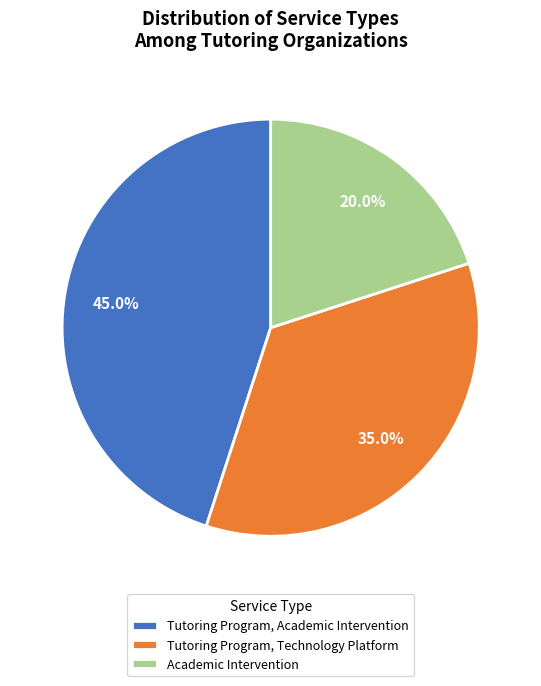

Count the number of slices in the pie.

3